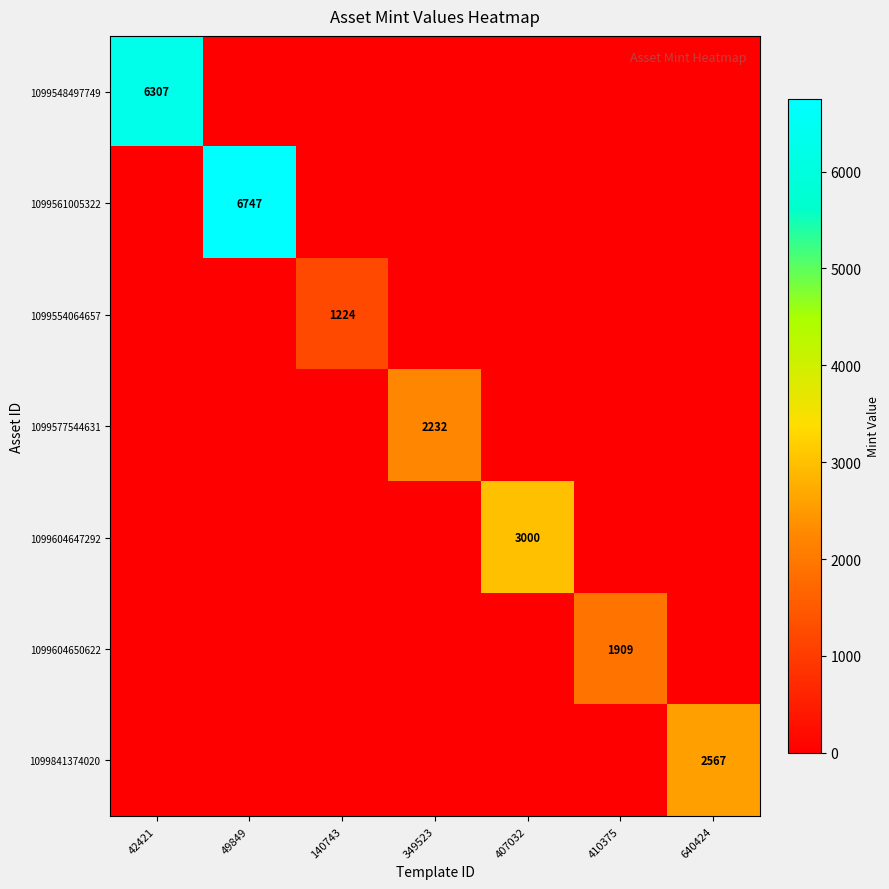

True or false: 1099604650622 has a value of 2607 at 410375.

False